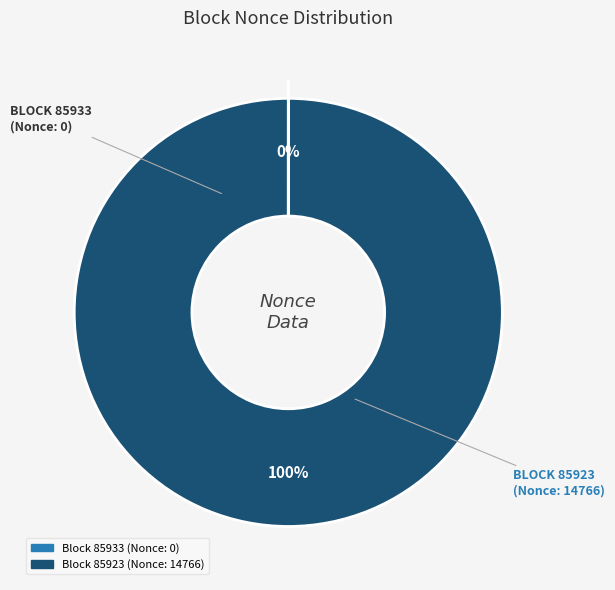

Do 85933 and 85923 together represent more than half of the pie?

Yes